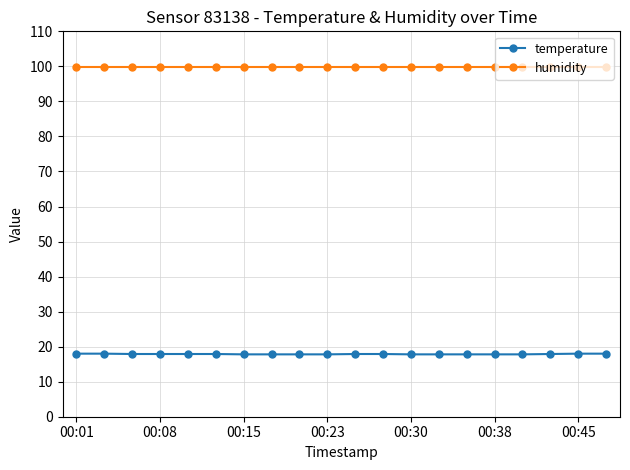

True or false: temperature and humidity cross at least once.

False